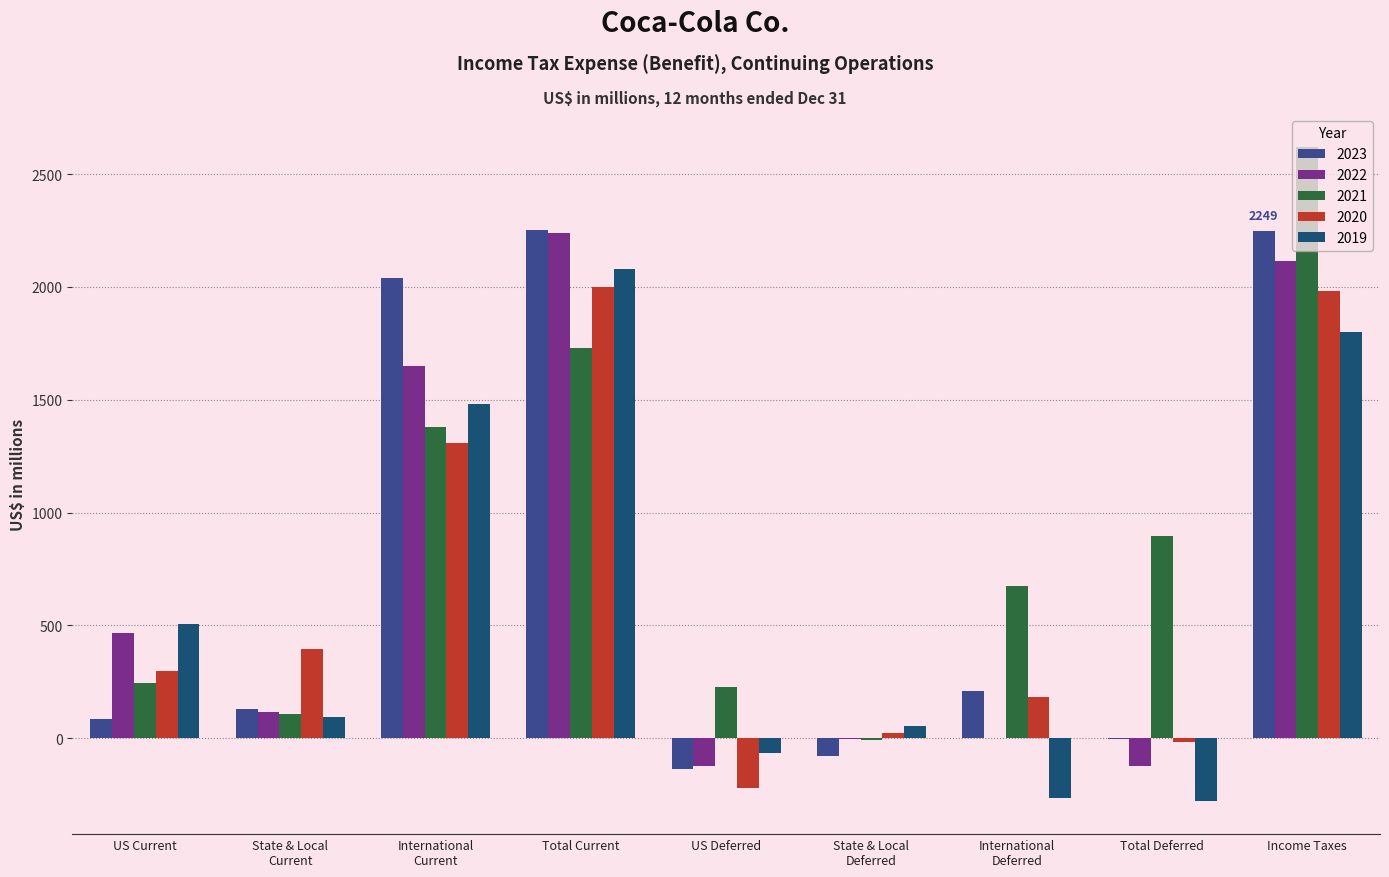

At which category is the sum across all series the highest?

Income Taxes